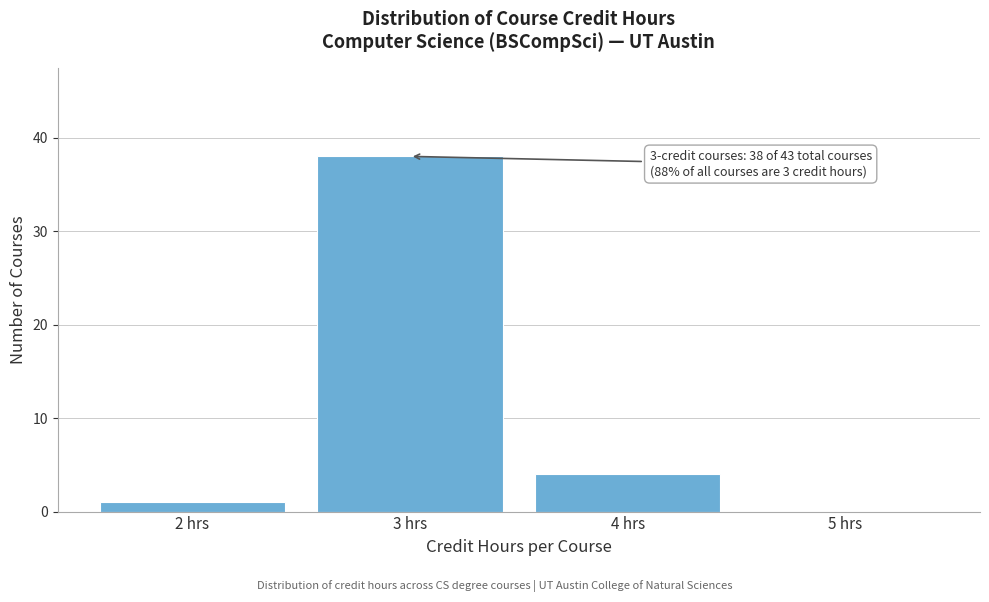

Over which range of the x-axis is the bar tallest?

2.5 to 3.5